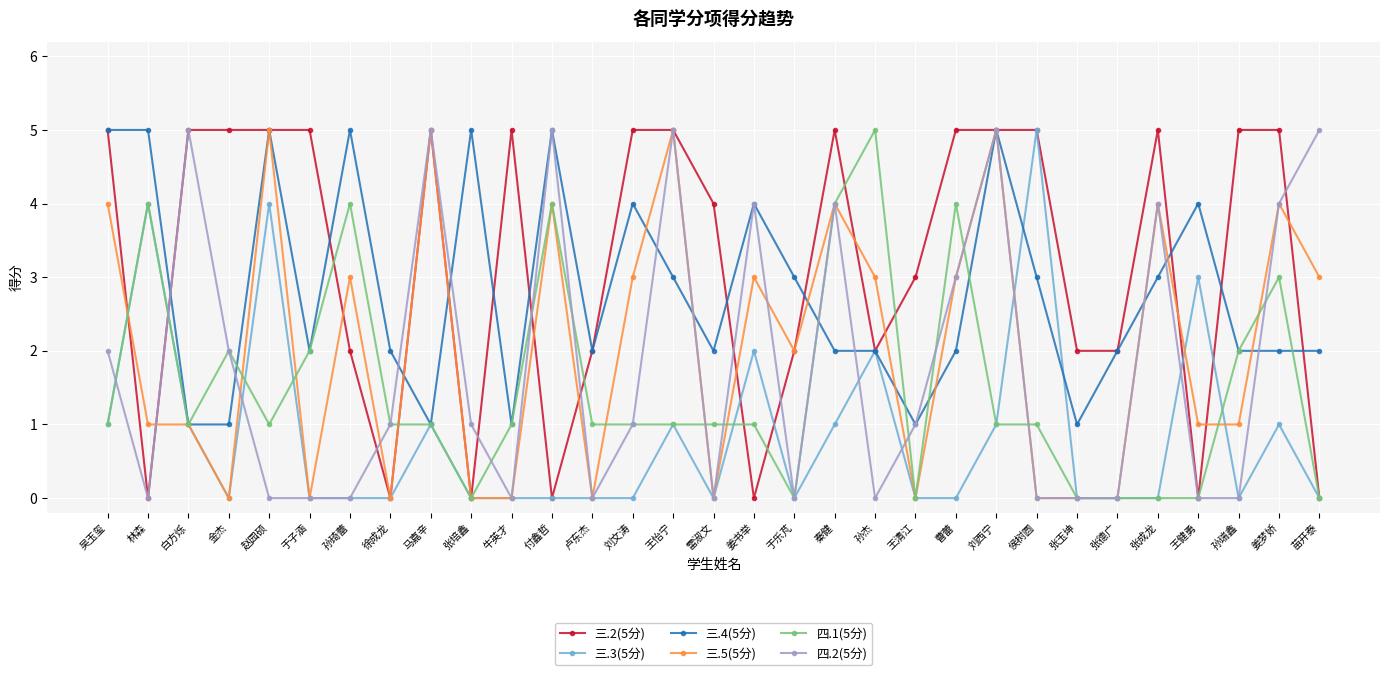

Which series has the largest total across all categories?

三.2(5分)